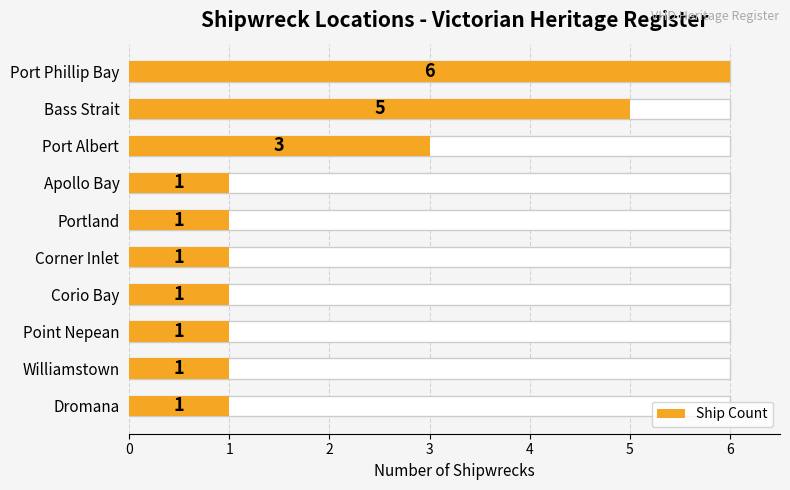

Are the bars horizontal?

Yes